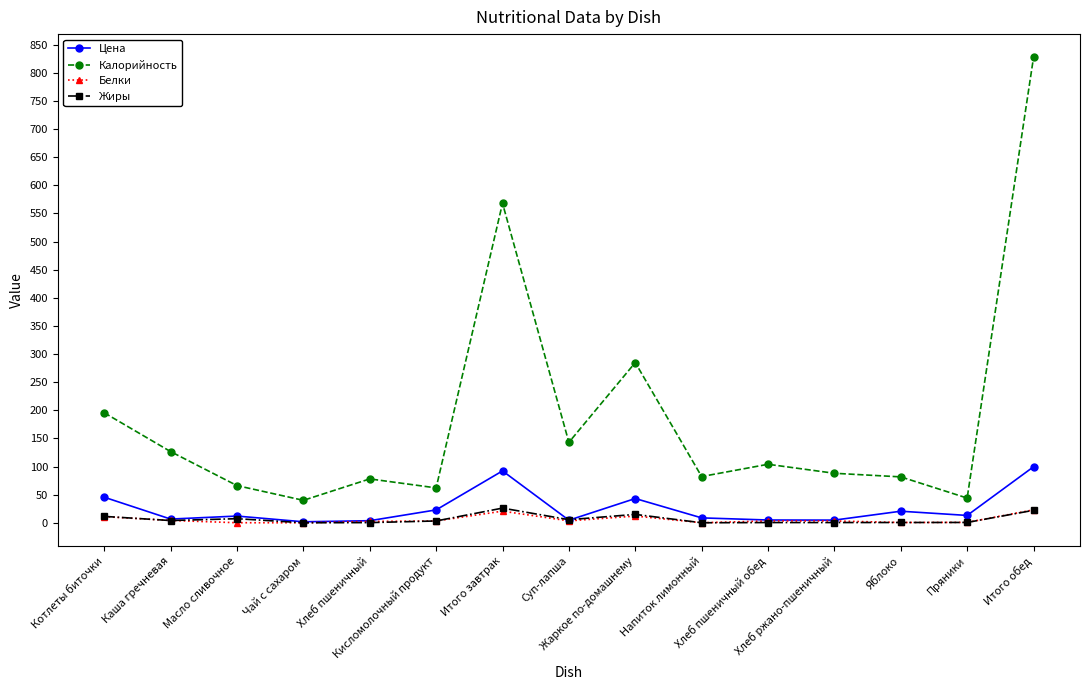

What is the difference between the highest and lowest values at Итого обед?

805.4